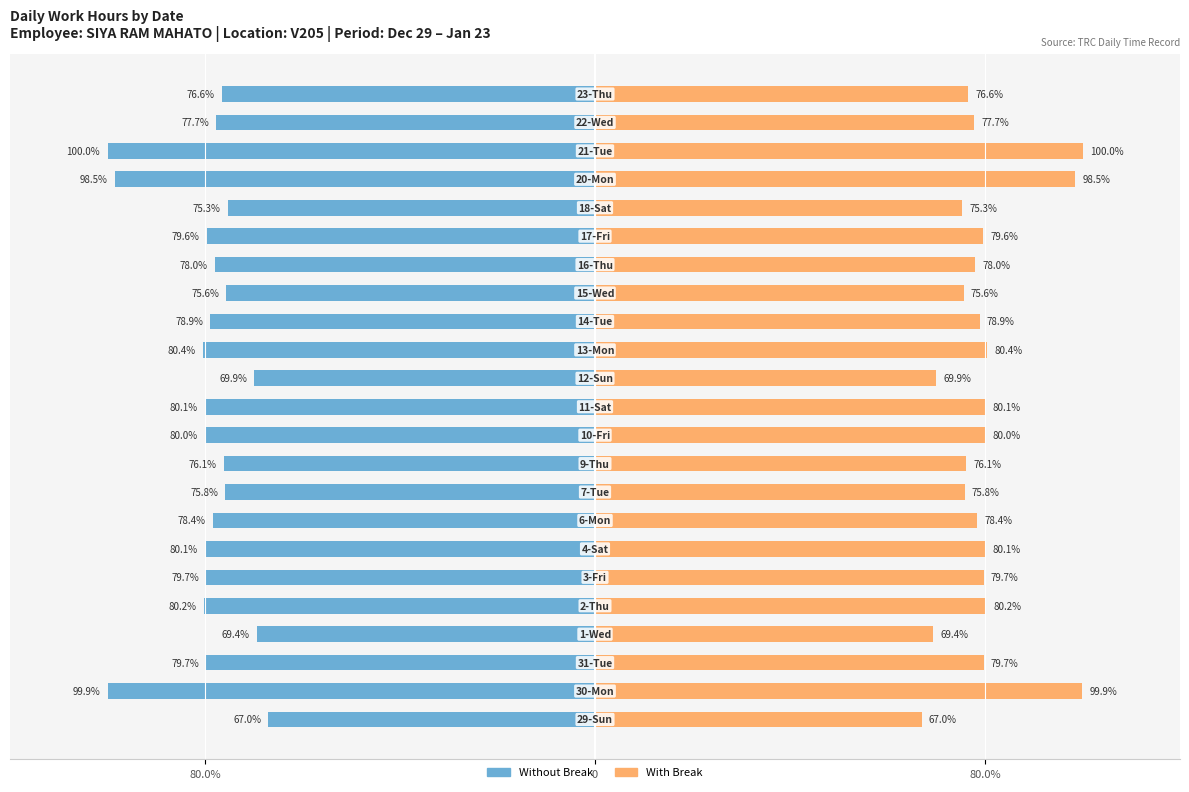

Is it true that Without Break equals -75.6 at 15?

True